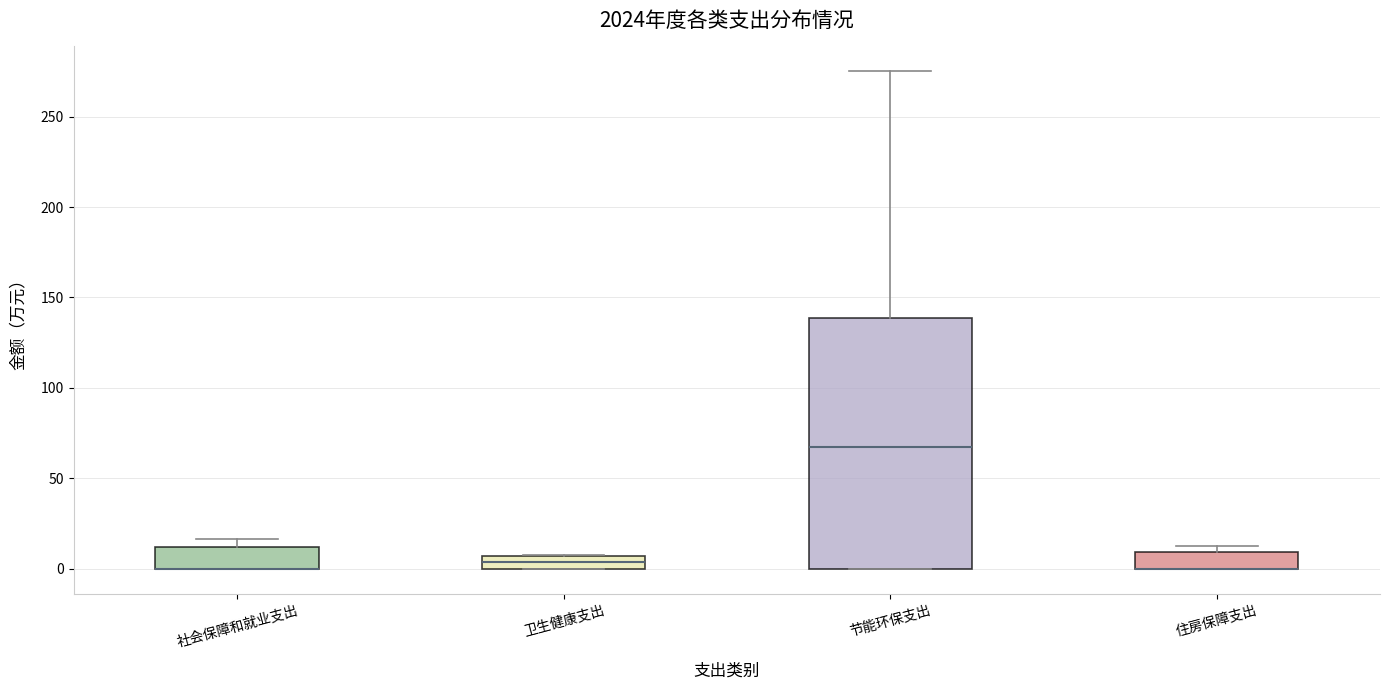

Where is the lower edge of the box for 节能环保支出 on the y-axis? The values are not printed on the chart, so give them approximately, as read against the axis.

0